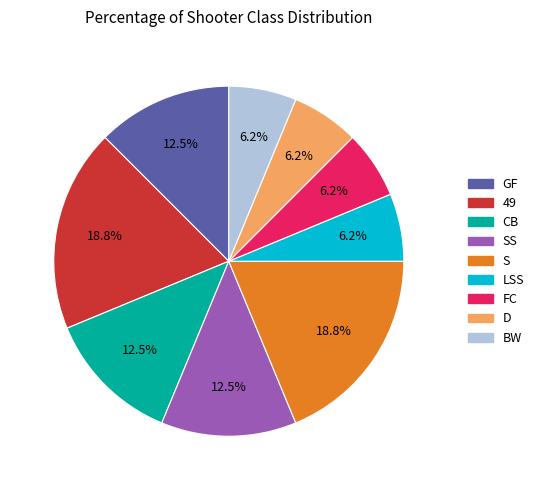

Is there a majority slice in this chart?

No